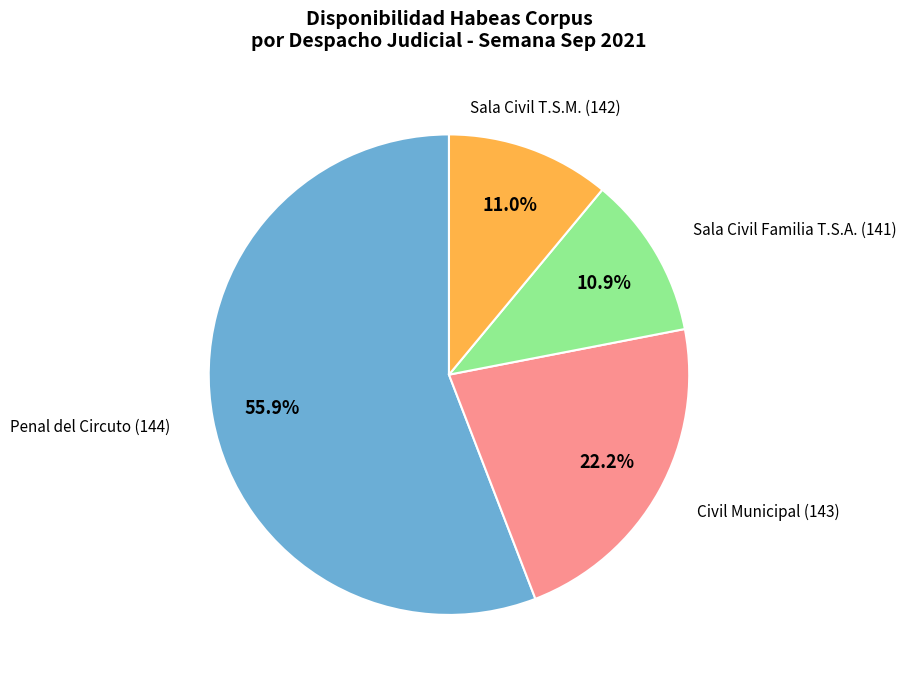

Is there any slice that represents more than half of the pie?

Yes